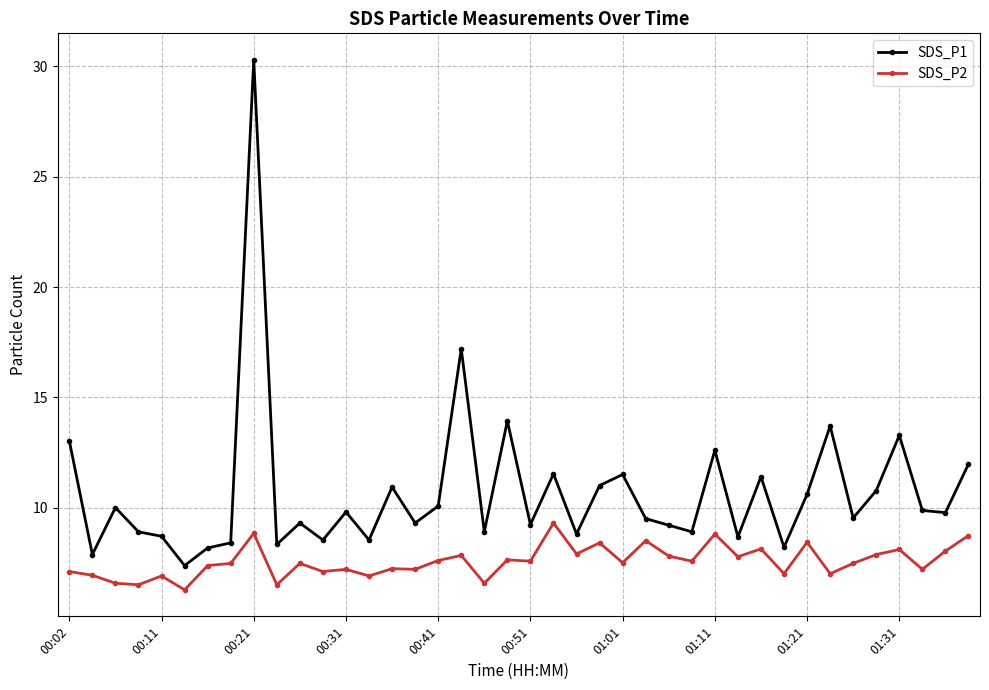

What is the sum of all SDS_P2 values?

302.2